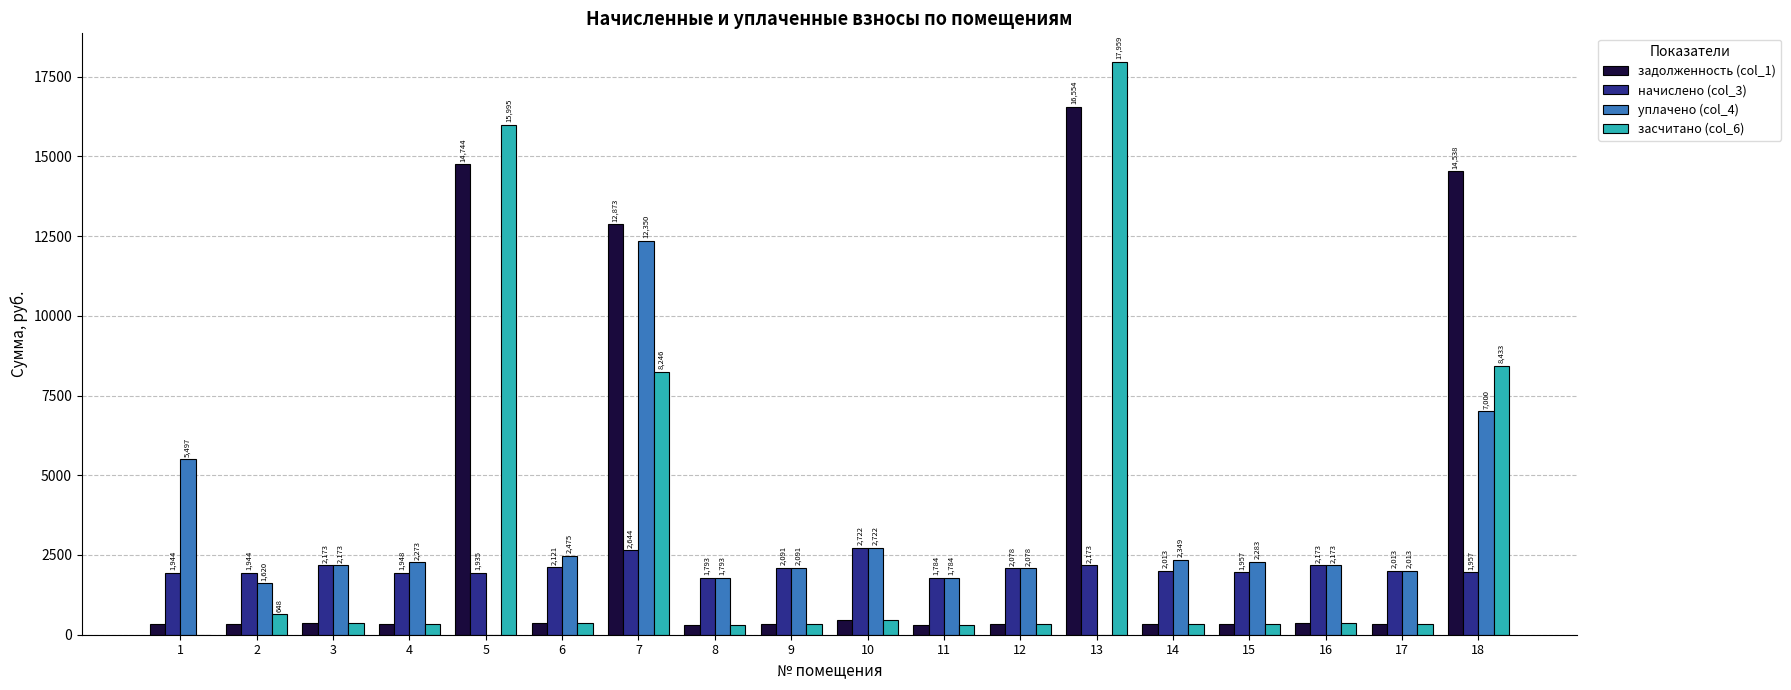

The задолженность (col_1) series shows 362.2 at 3. True or false?

True